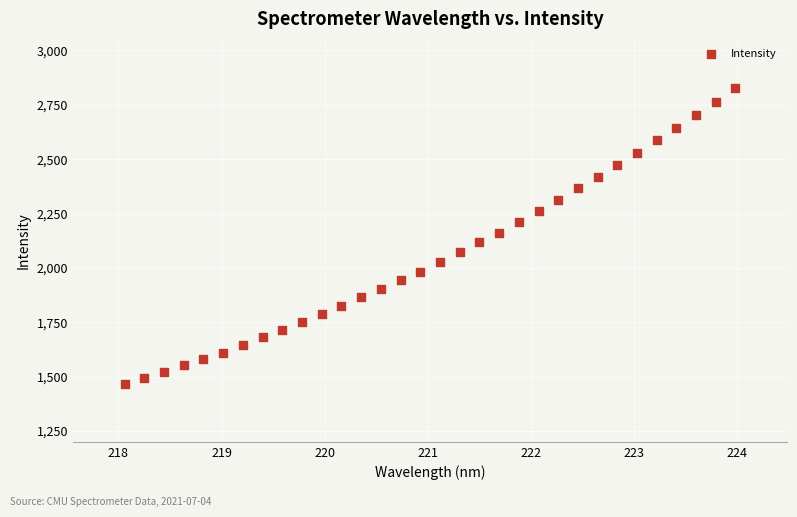

What is the range of Y values (max minus min)?

1360.0